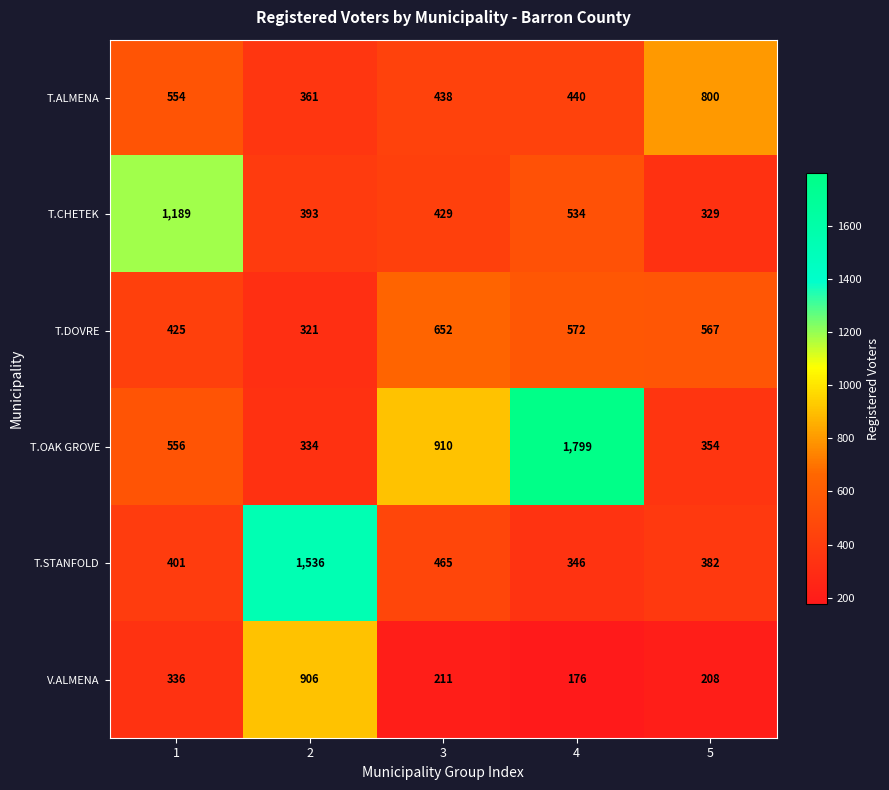

What is the total value across all series at 5?

2640